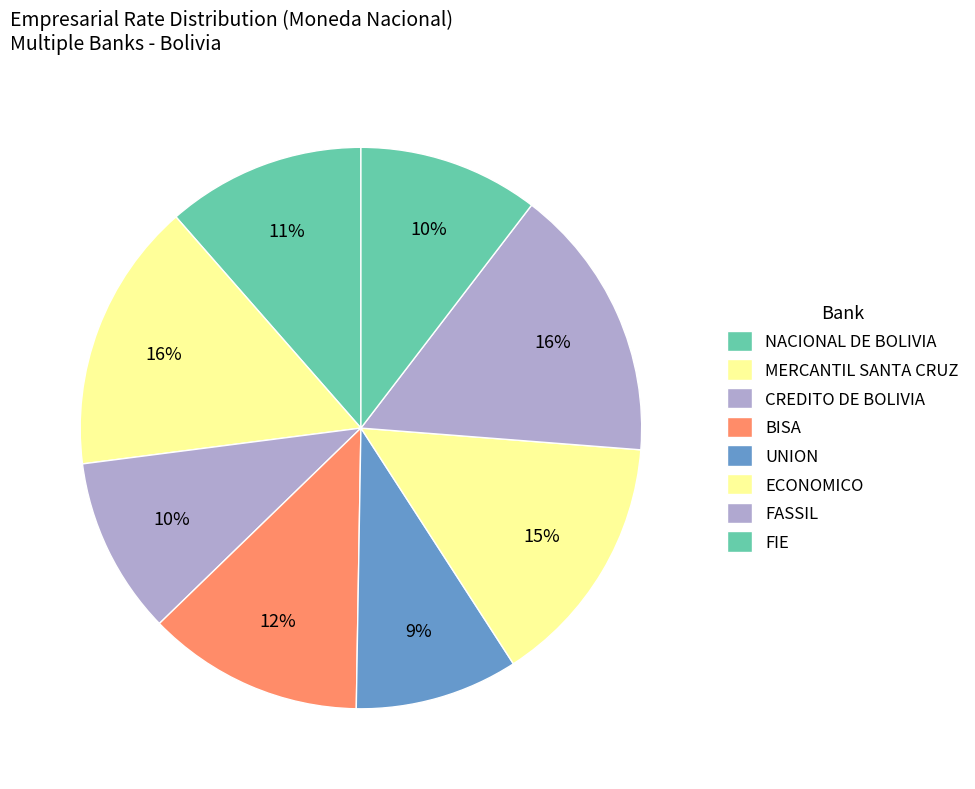

How many slices are in this pie chart?

8